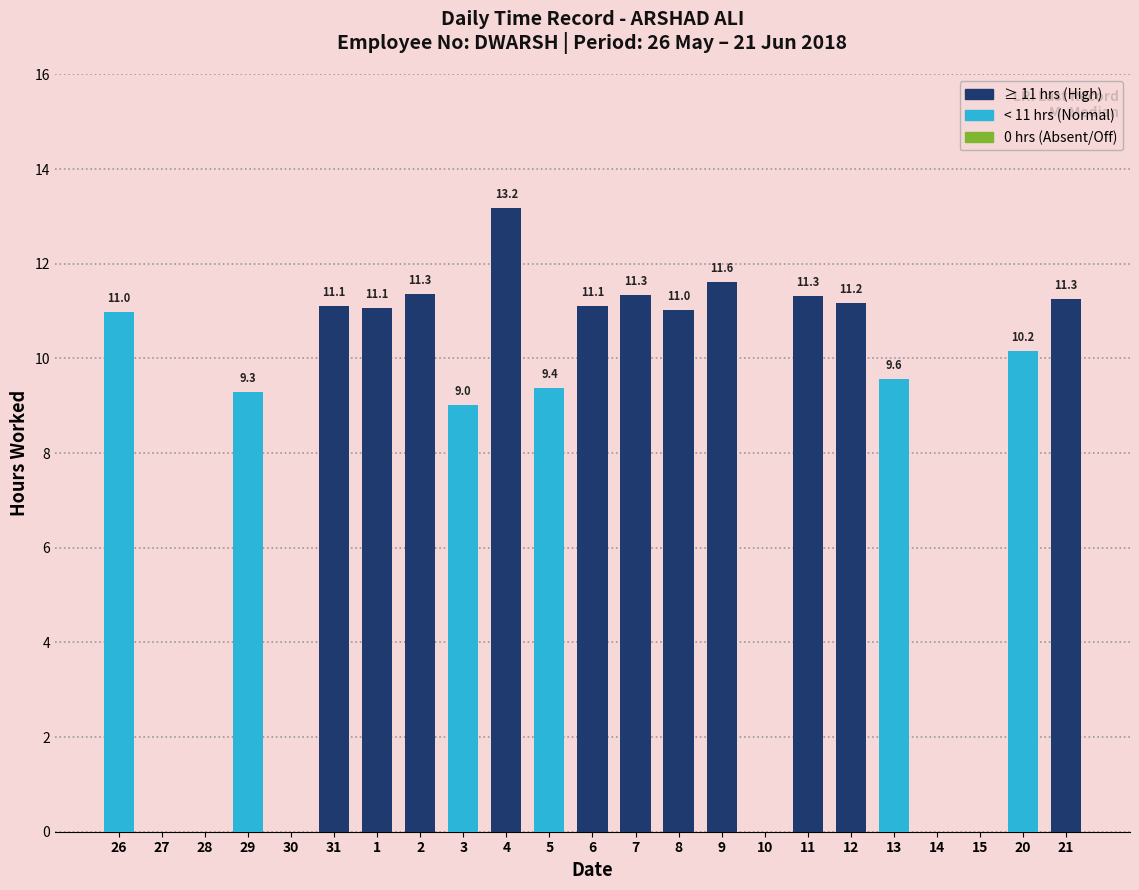

Between 1 and 29, which is larger?

1